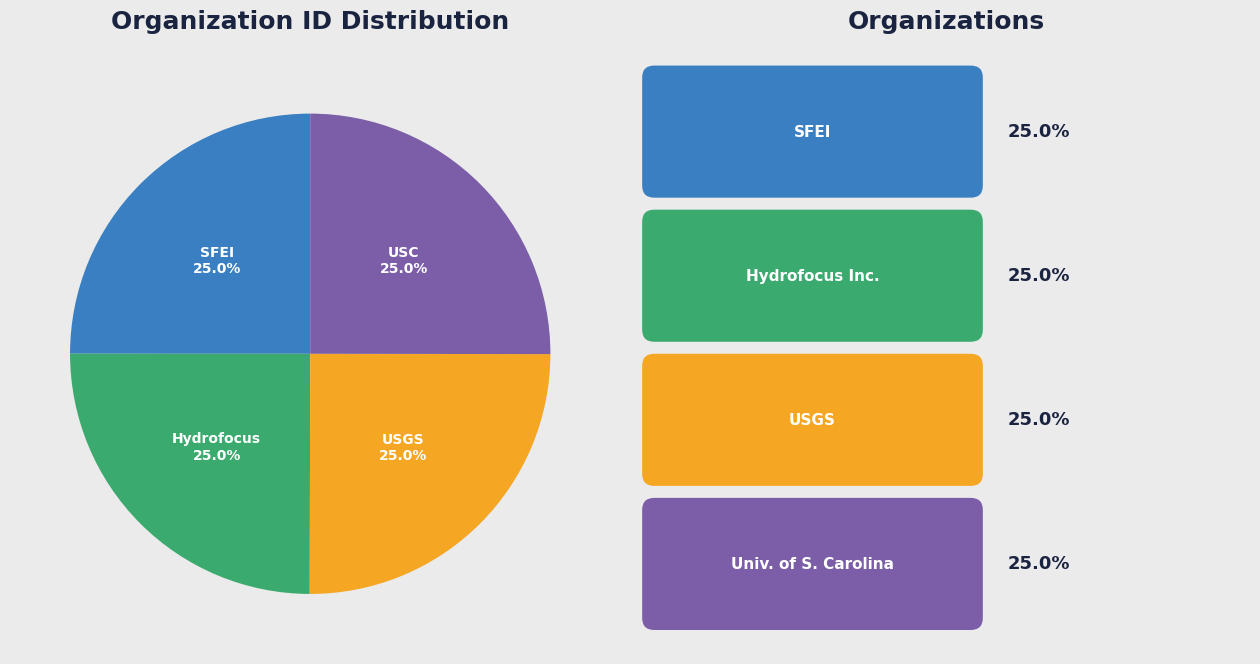

Does any single category account for the majority?

No